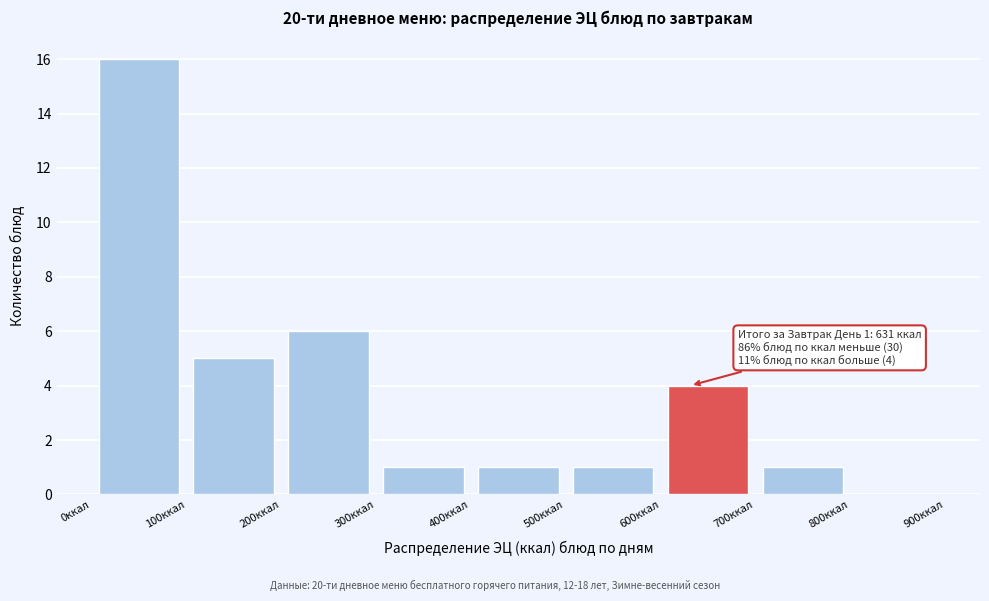

Which range on the x-axis has the tallest bar?

0 to 100